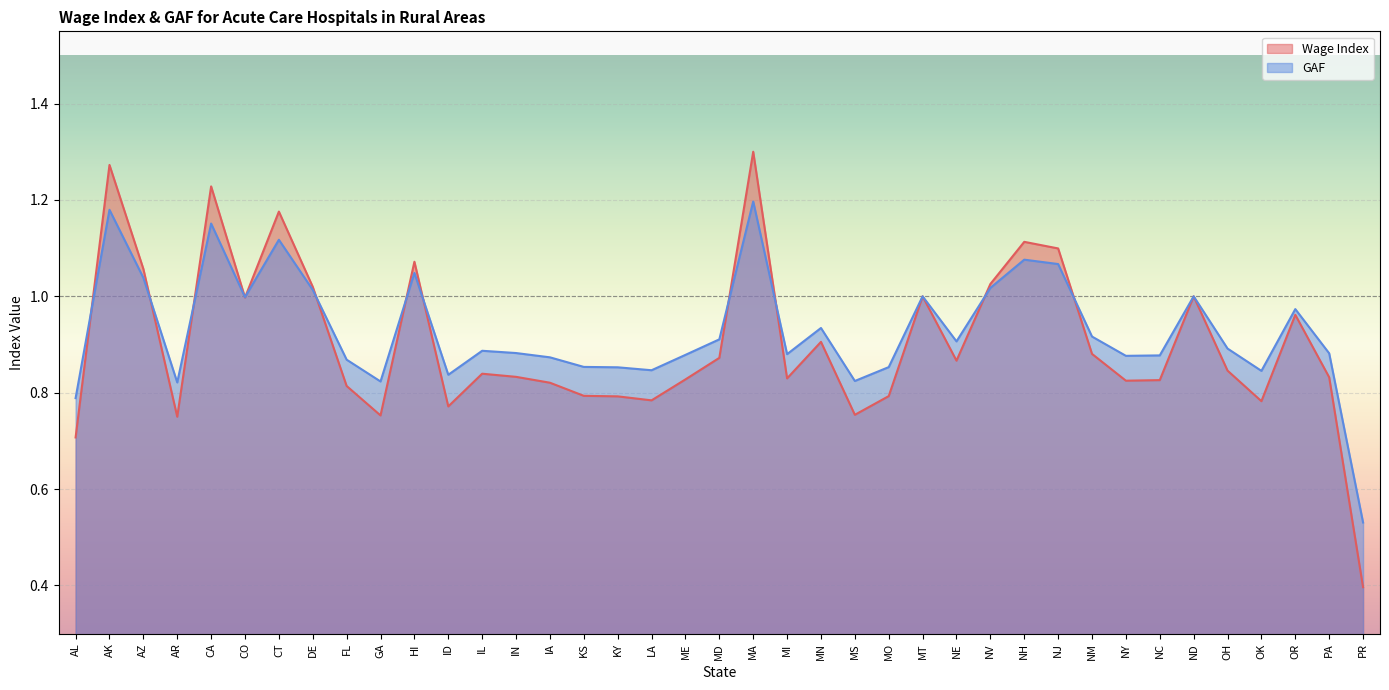

Reading right to left, extract all data points from this chart.

Wage Index: 0.4	0.8	1.0	0.8	0.8	1.0	0.8	0.8	0.9	1.1	1.1	1.0	0.9	1.0	0.8	0.8	0.9	0.8	1.3	0.9	0.8	0.8	0.8	0.8	0.8	0.8	0.8	0.8	1.1	0.8	0.8	1.0	1.2	1.0	1.2	0.8	1.1	1.3	0.7
GAF: 0.5	0.9	1.0	0.8	0.9	1.0	0.9	0.9	0.9	1.1	1.1	1.0	0.9	1.0	0.9	0.8	0.9	0.9	1.2	0.9	0.9	0.8	0.9	0.9	0.9	0.9	0.9	0.8	1.0	0.8	0.9	1.0	1.1	1.0	1.2	0.8	1.0	1.2	0.8